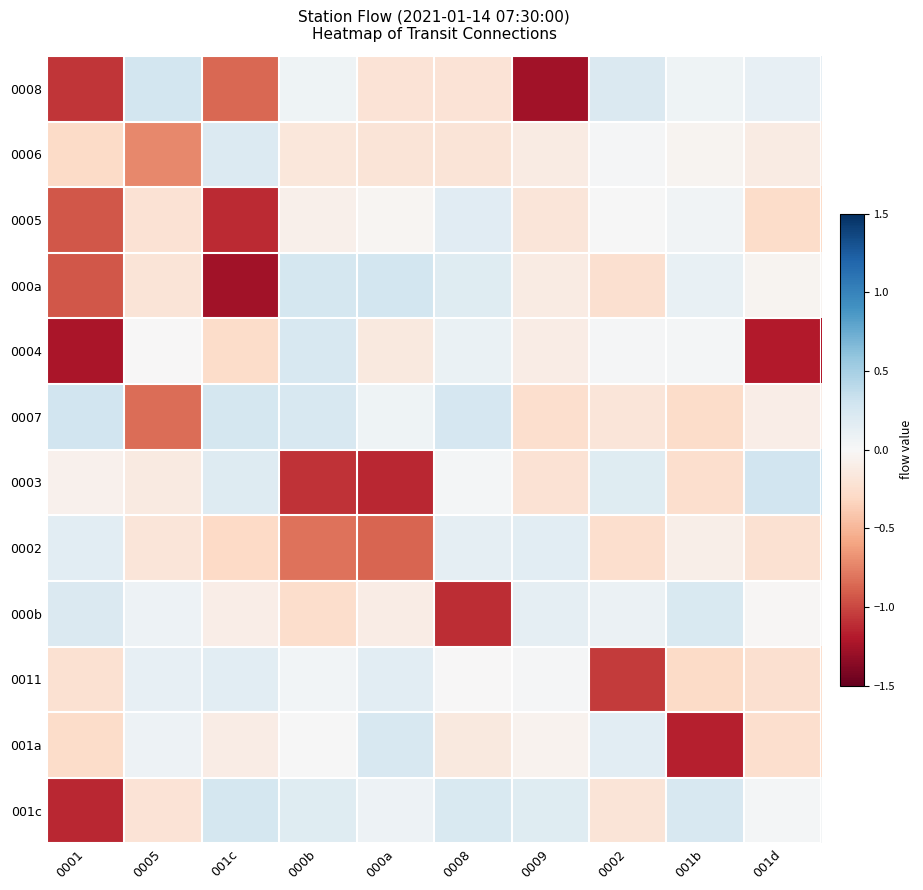

Reading right to left, list all the values displayed in this chart.

0008: 001d=0.1	001b=0.1	0002=0.2	0009=-1.3	0008=-0.2	000a=-0.2	000b=0.1	001c=-0.9	0005=0.3	0001=-1.1
0006: 001d=-0.1	001b=-0.0	0002=0.0	0009=-0.1	0008=-0.2	000a=-0.2	000b=-0.2	001c=0.2	0005=-0.7	0001=-0.3
0005: 001d=-0.3	001b=0.1	0002=0.0	0009=-0.2	0008=0.2	000a=-0.0	000b=-0.1	001c=-1.1	0005=-0.2	0001=-0.9
000a: 001d=-0.0	001b=0.1	0002=-0.2	0009=-0.1	0008=0.2	000a=0.3	000b=0.3	001c=-1.3	0005=-0.2	0001=-0.9
0004: 001d=-1.2	001b=0.0	0002=0.0	0009=-0.1	0008=0.1	000a=-0.1	000b=0.2	001c=-0.3	0005=-0.0	0001=-1.2
0007: 001d=-0.1	001b=-0.3	0002=-0.2	0009=-0.2	0008=0.3	000a=0.1	000b=0.2	001c=0.3	0005=-0.8	0001=0.3
0003: 001d=0.3	001b=-0.3	0002=0.2	0009=-0.2	0008=0.0	000a=-1.1	000b=-1.1	001c=0.2	0005=-0.1	0001=-0.1
0002: 001d=-0.2	001b=-0.1	0002=-0.3	0009=0.2	0008=0.1	000a=-0.9	000b=-0.8	001c=-0.3	0005=-0.2	0001=0.2
000b: 001d=-0.0	001b=0.2	0002=0.1	0009=0.1	0008=-1.1	000a=-0.1	000b=-0.3	001c=-0.1	0005=0.1	0001=0.2
0011: 001d=-0.2	001b=-0.3	0002=-1.0	0009=0.0	0008=-0.0	000a=0.2	000b=0.0	001c=0.2	0005=0.1	0001=-0.2
001a: 001d=-0.3	001b=-1.2	0002=0.2	0009=-0.1	0008=-0.2	000a=0.2	000b=0.0	001c=-0.1	0005=0.1	0001=-0.3
001c: 001d=0.0	001b=0.2	0002=-0.2	0009=0.2	0008=0.2	000a=0.1	000b=0.2	001c=0.3	0005=-0.2	0001=-1.1